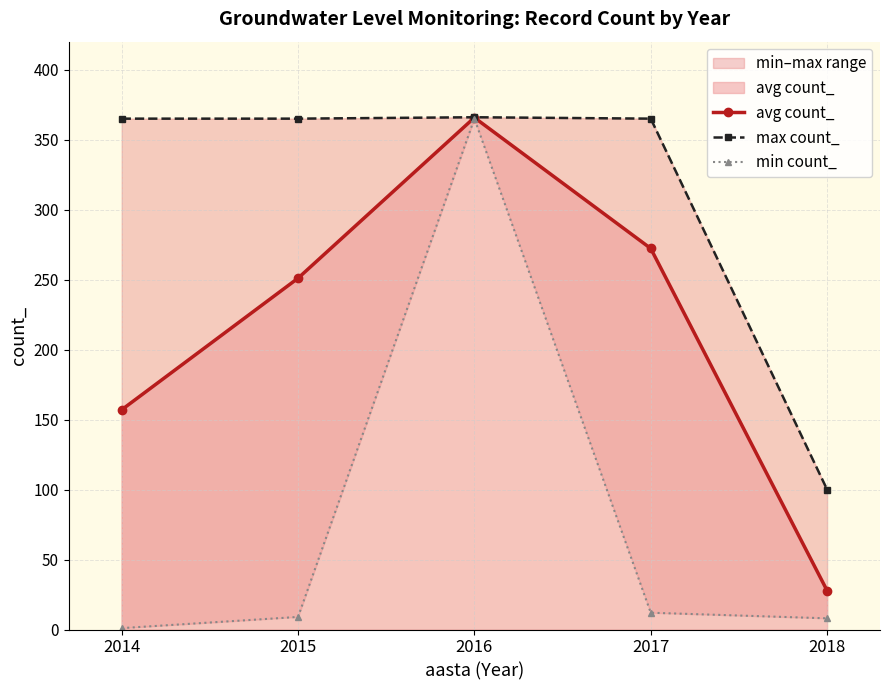

At which category is the sum across all series the highest?

2016